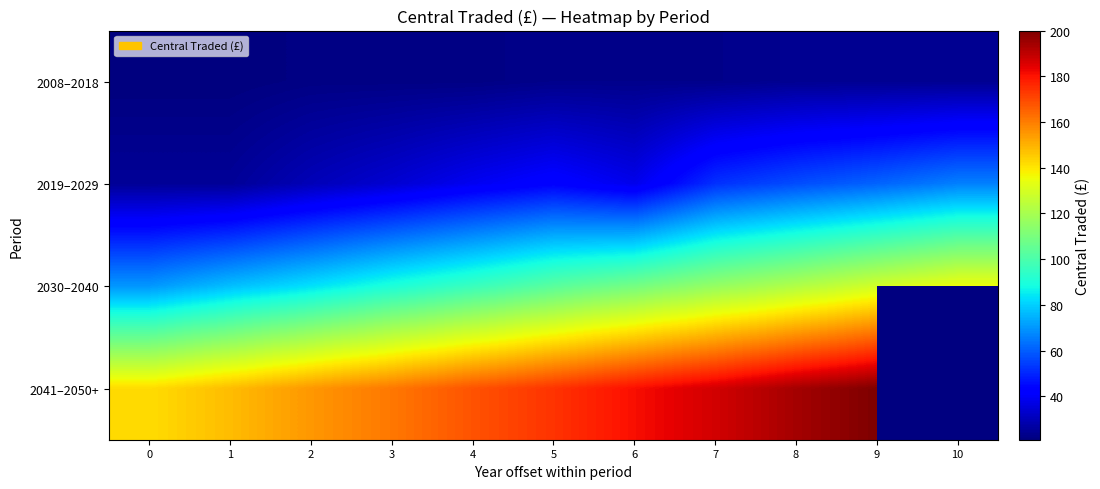

True or false: 2019–2029 has a value of 110.2 at 10.

False